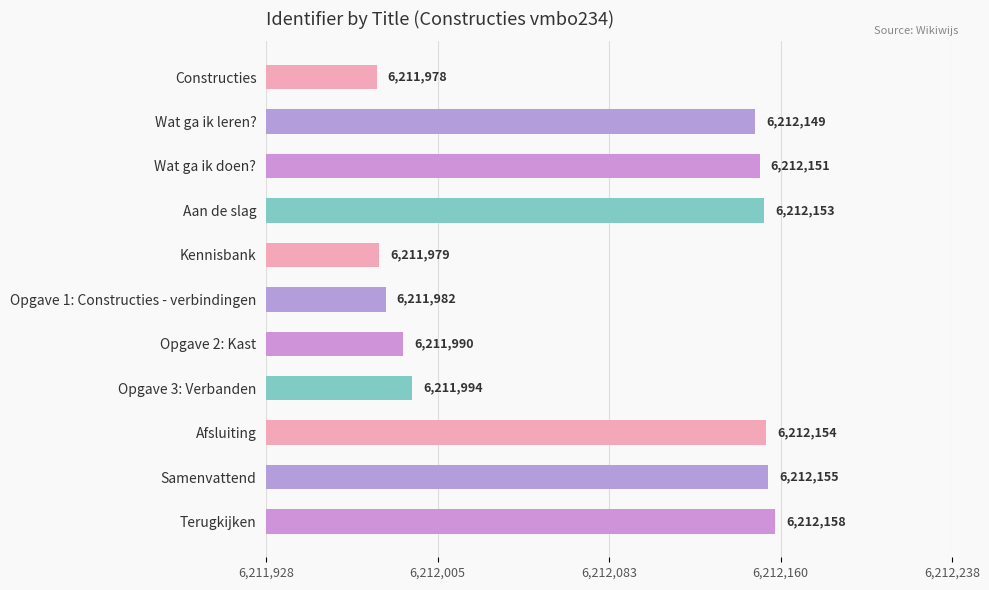

What is the greatest value displayed?

6212158